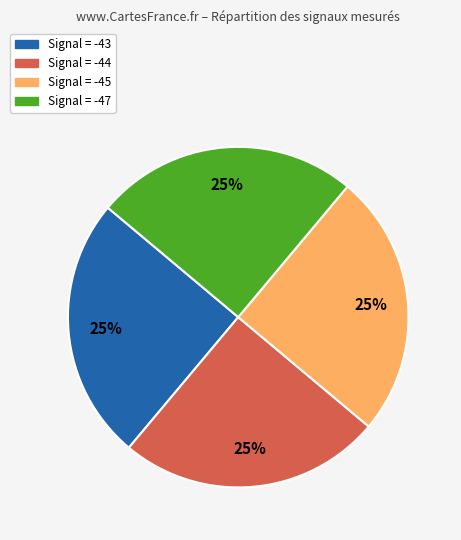

How many segments does this pie chart have?

4